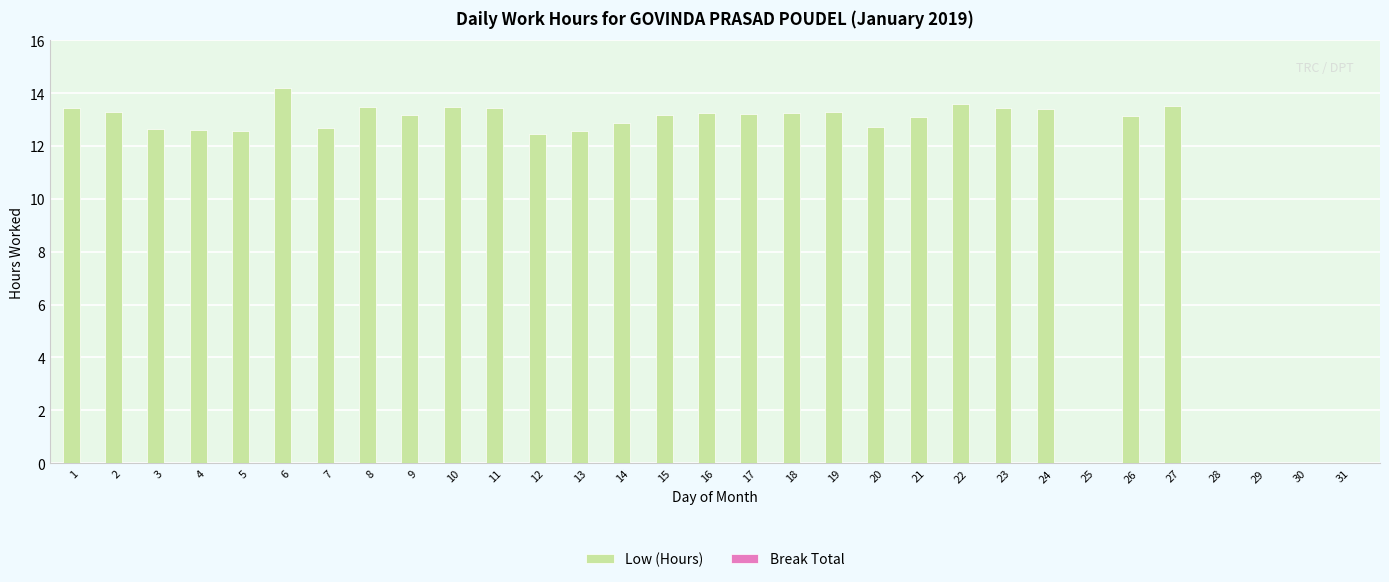

At which category does the chart reach its peak across all series?

6